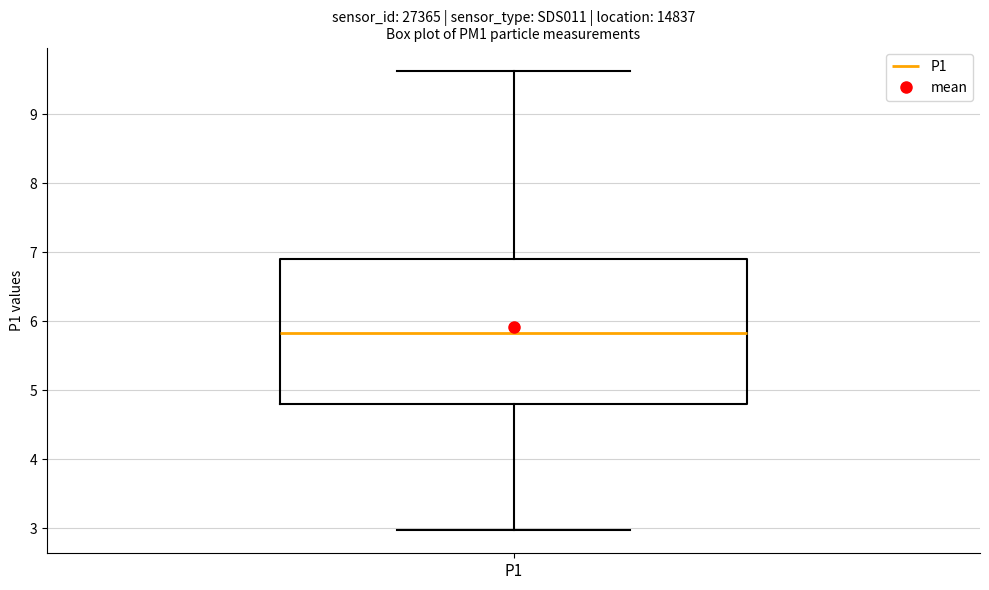

Read this box plot against the y-axis: the position of the median line, the range covered by the box, and the ends of both whiskers. The values are not printed on the chart, so give them approximately, as read against the axis.

median 5.8, box 4.8 to 6.9, whiskers 3.0 to 9.6